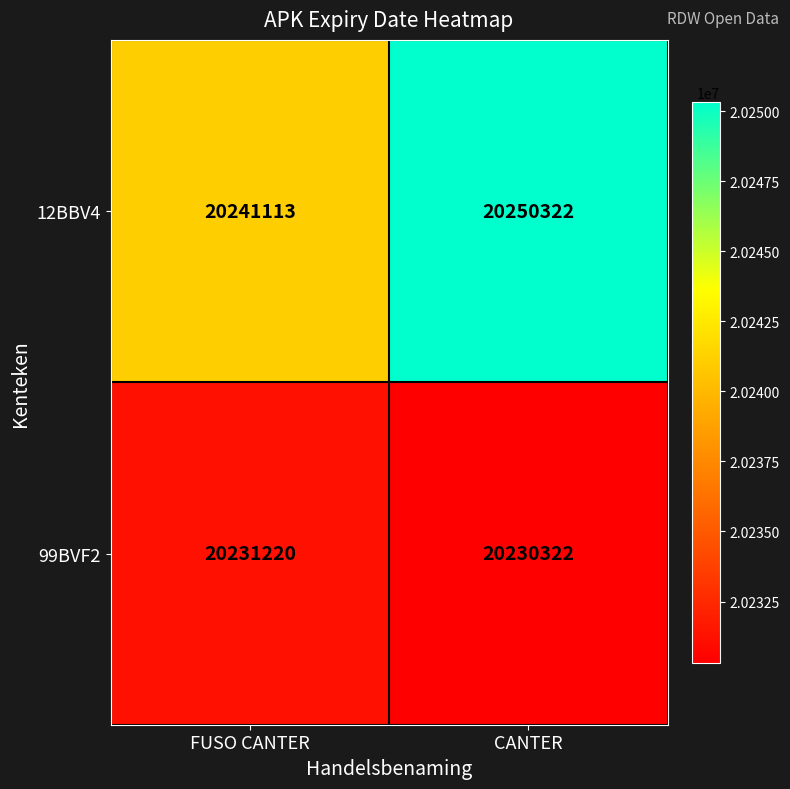

Is the value of 12BBV4 at FUSO CANTER greater than the value of 99BVF2 at CANTER?

Yes